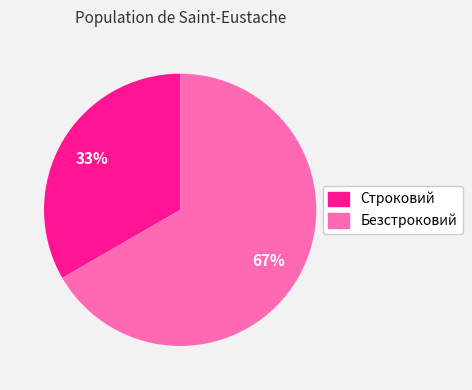

To the nearest percent, what is the combined percentage of Безстроковий and Строковий?

100%